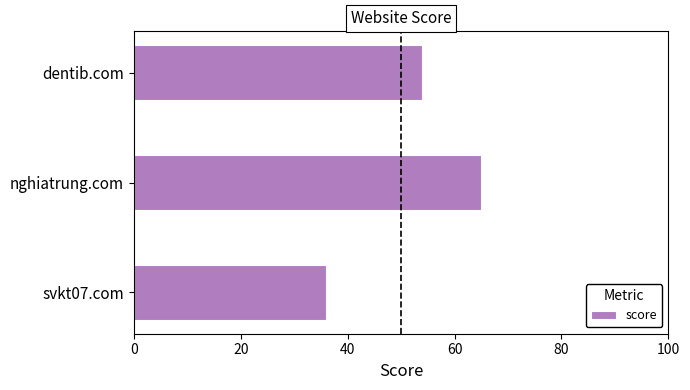

Reading bottom to top, list all the values displayed in this chart.

svkt07.com=36	nghiatrung.com=65	dentib.com=54